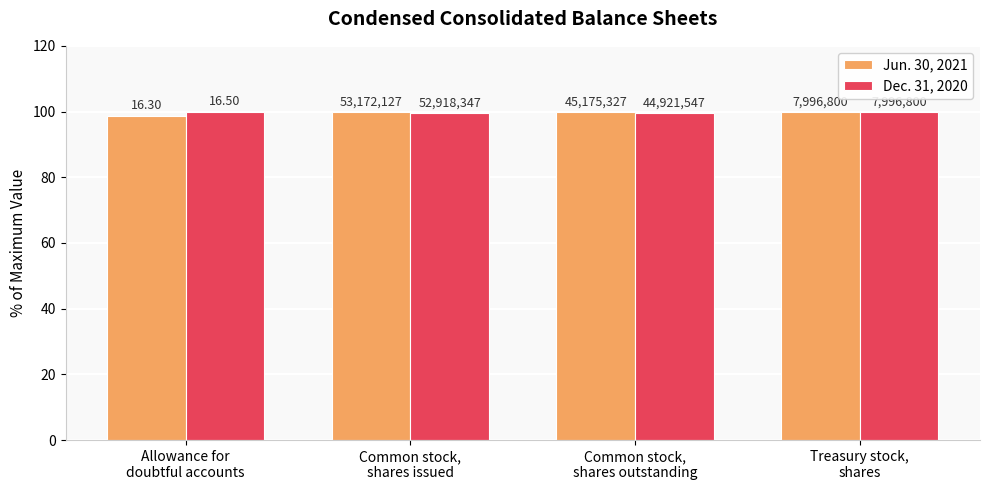

Reading left to right, transcribe all the data shown in this chart.

Jun. 30, 2021: 98.8	100.0	100.0	100.0
Dec. 31, 2020: 100.0	99.5	99.4	100.0